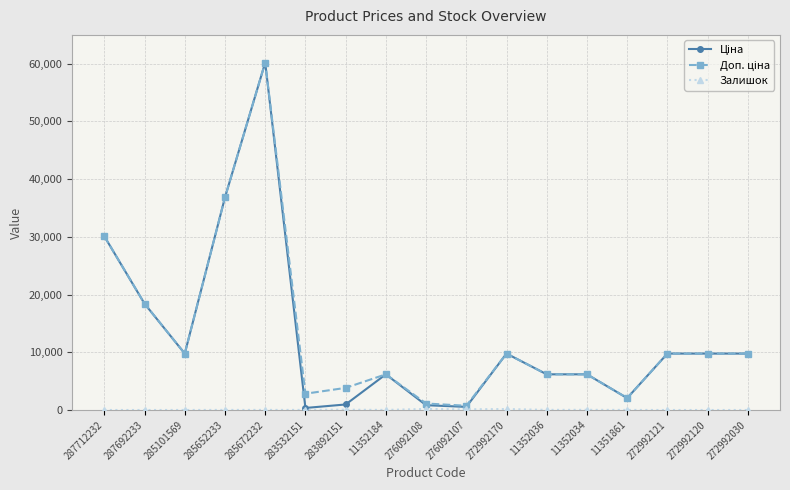

What is the spread (max minus min) of values at 287712232?

30102.8